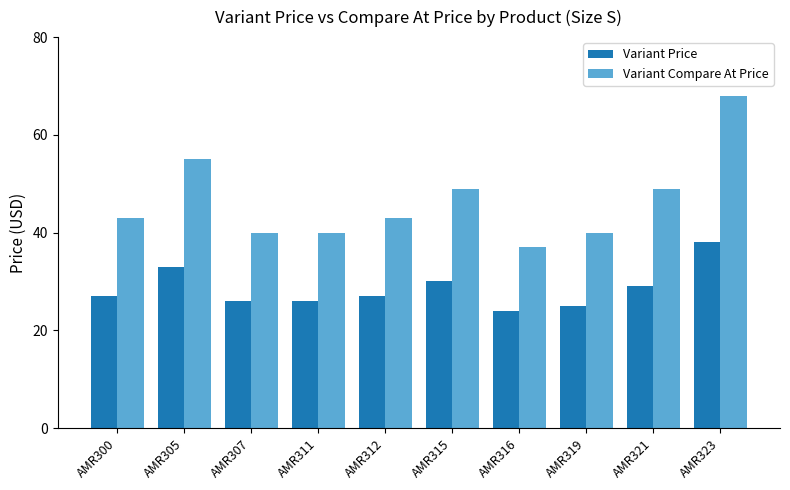

What is the sum of the Variant Price values at AMR323 and AMR312?

65